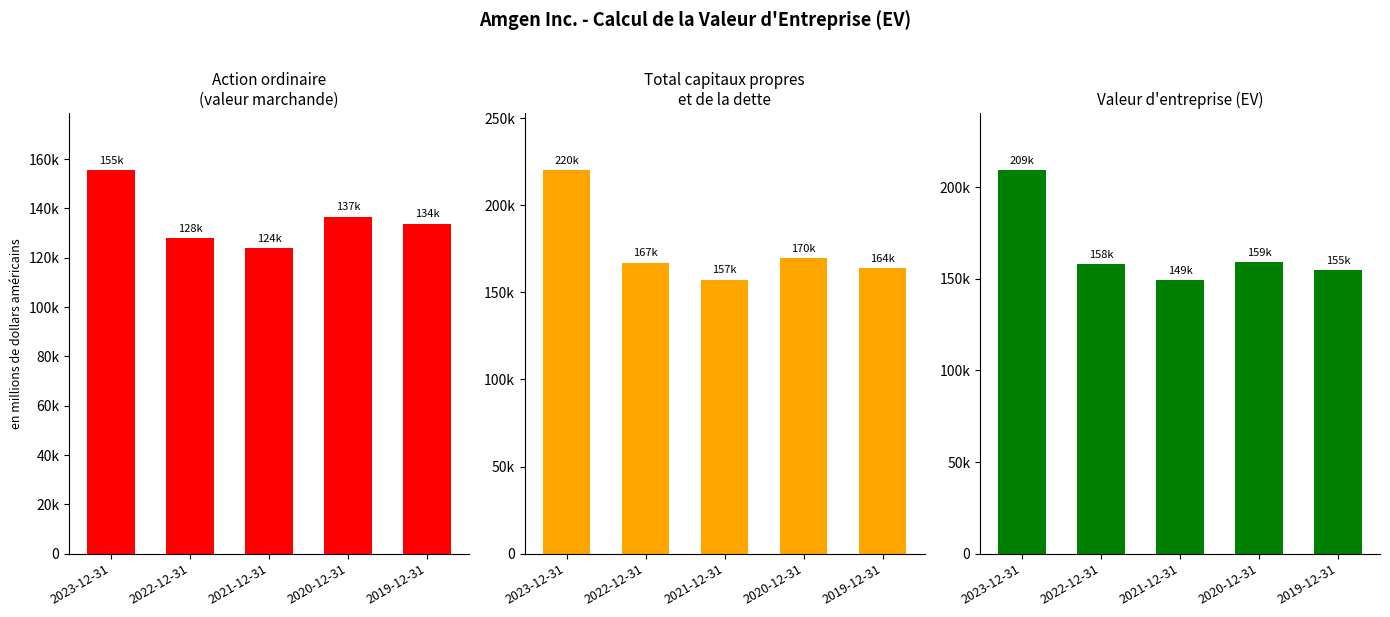

Are the bars horizontal?

No